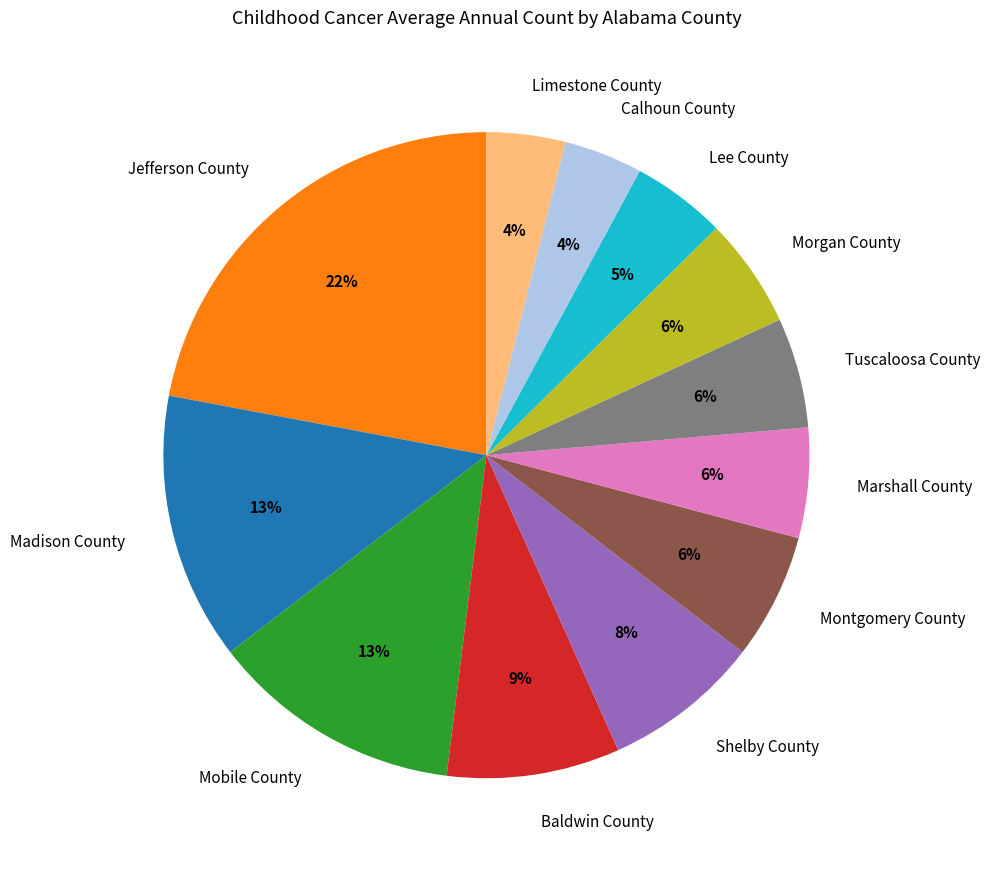

True or false: Jefferson County accounts for 22% of the total.

True